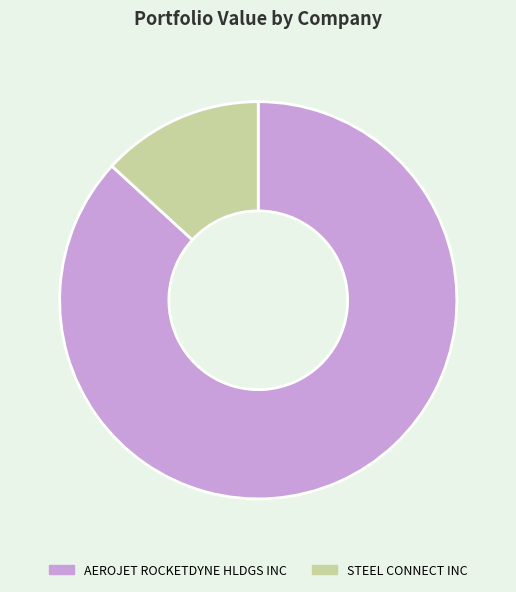

Does STEEL CONNECT INC account for over 50% of the chart?

No